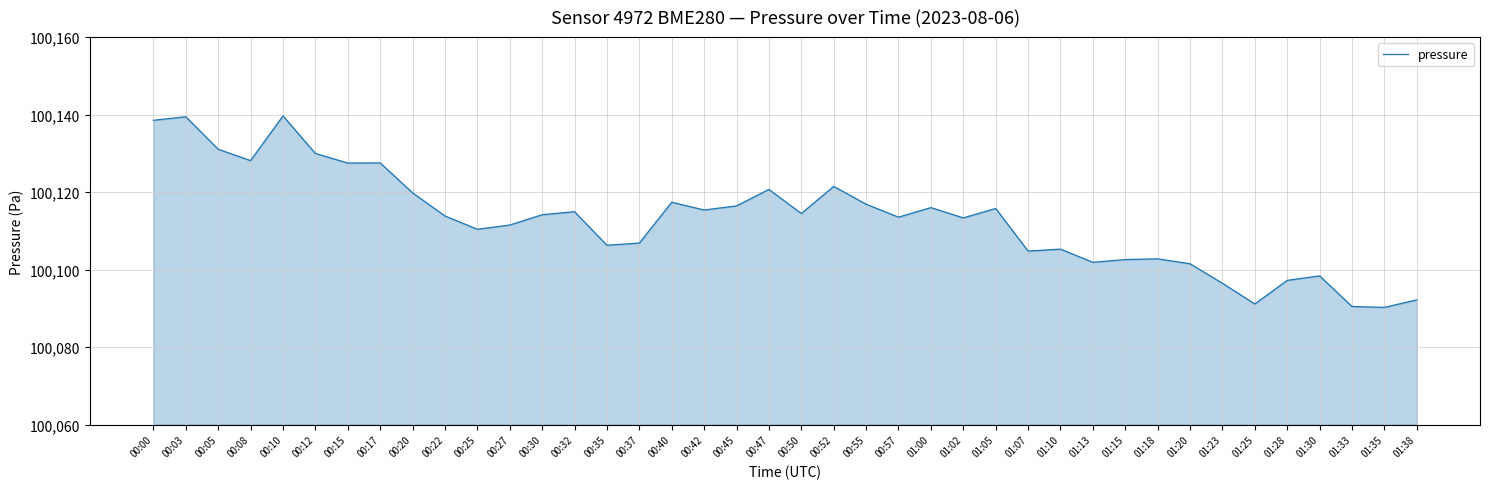

What is the difference between the second highest and minimum values?

49.2